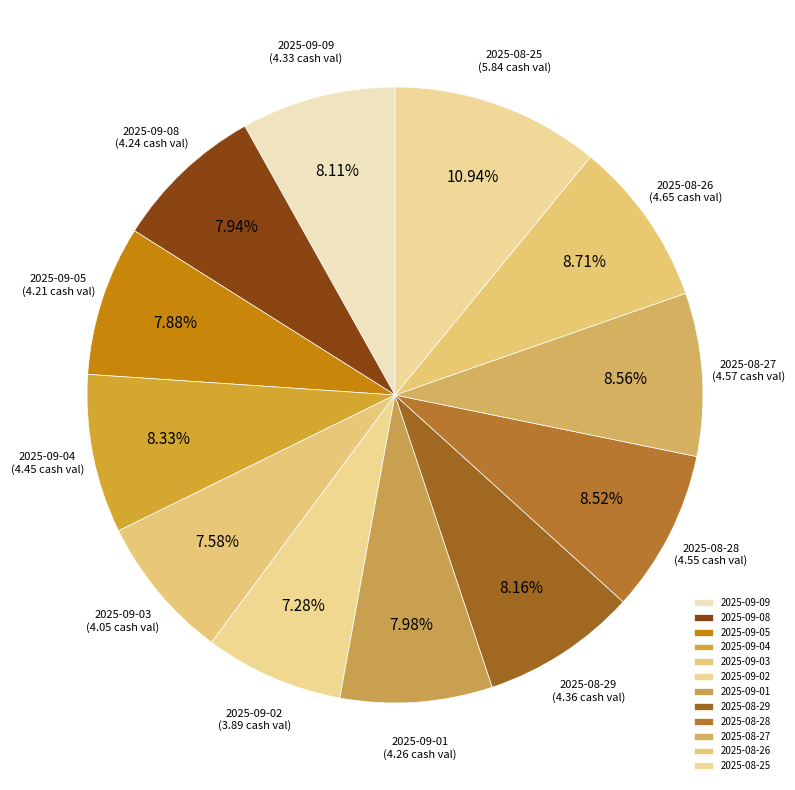

What percentage is the 2025-09-01 slice, to the nearest percent?

8%